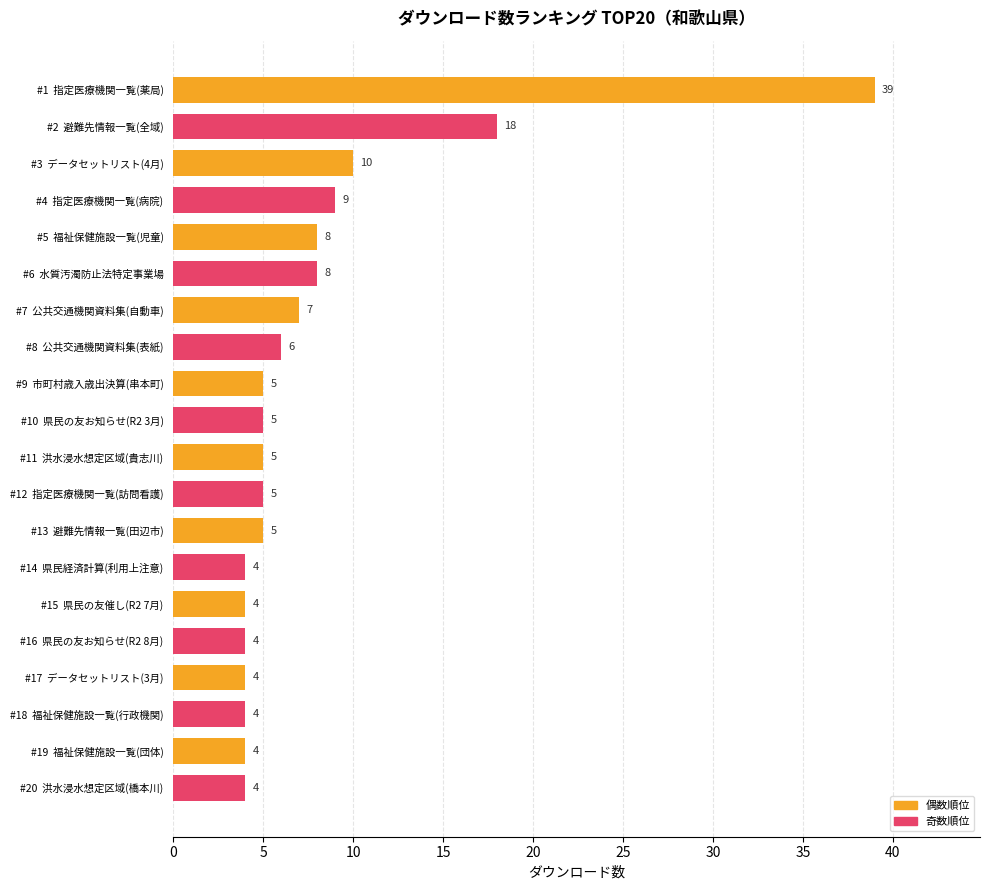

Which has a higher value, #17  データセットリスト(3月) or #2  避難先情報一覧(全域)?

#2  避難先情報一覧(全域)